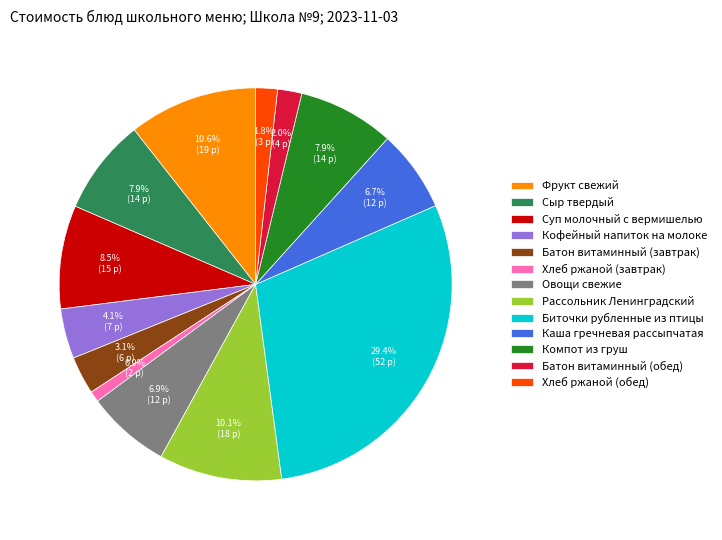

To the nearest percent, what percentage of the pie is Батон витаминный (завтрак)?

3%